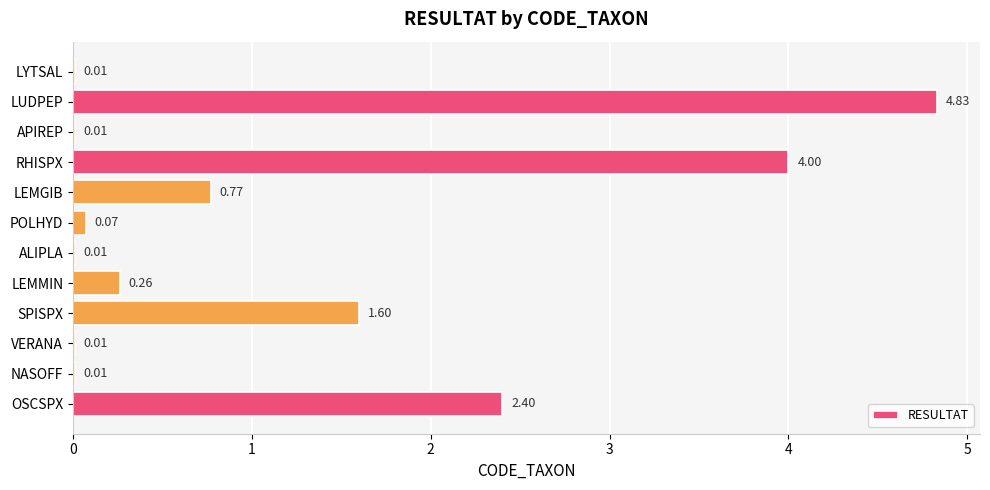

Which has a higher value, VERANA or LEMMIN?

LEMMIN